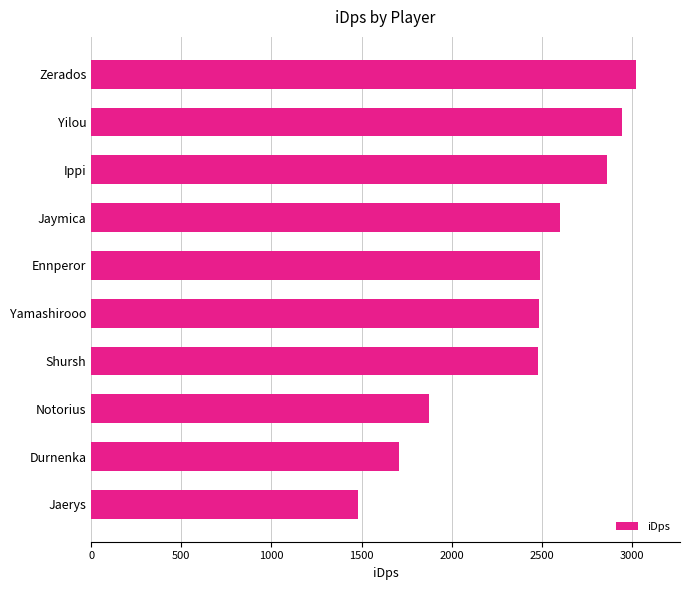

Is it true that the value at Jaerys is 2024.3?

False